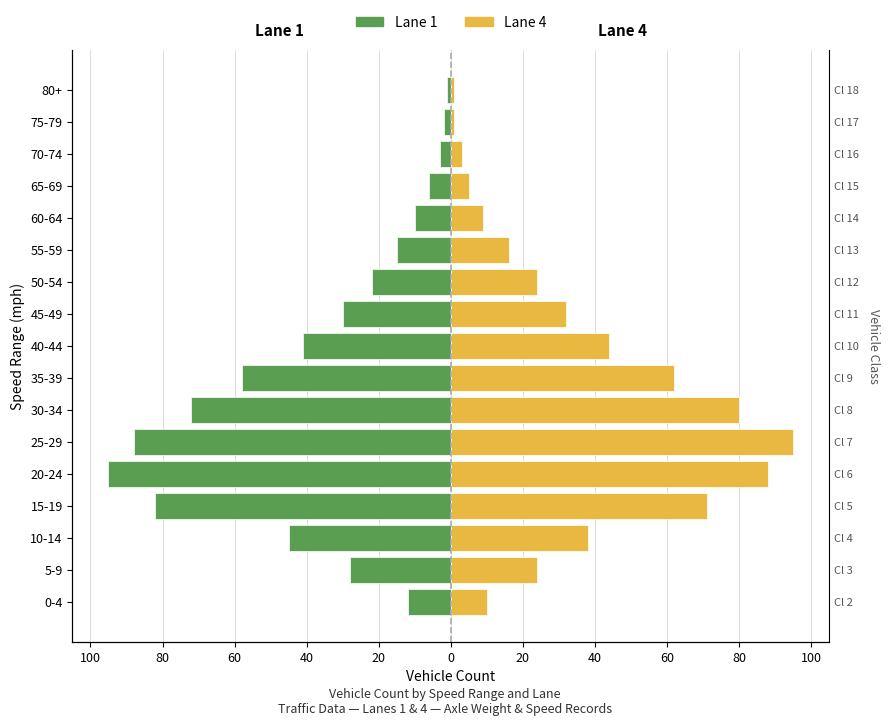

How many values in the Lane 1 series are below -28?

8